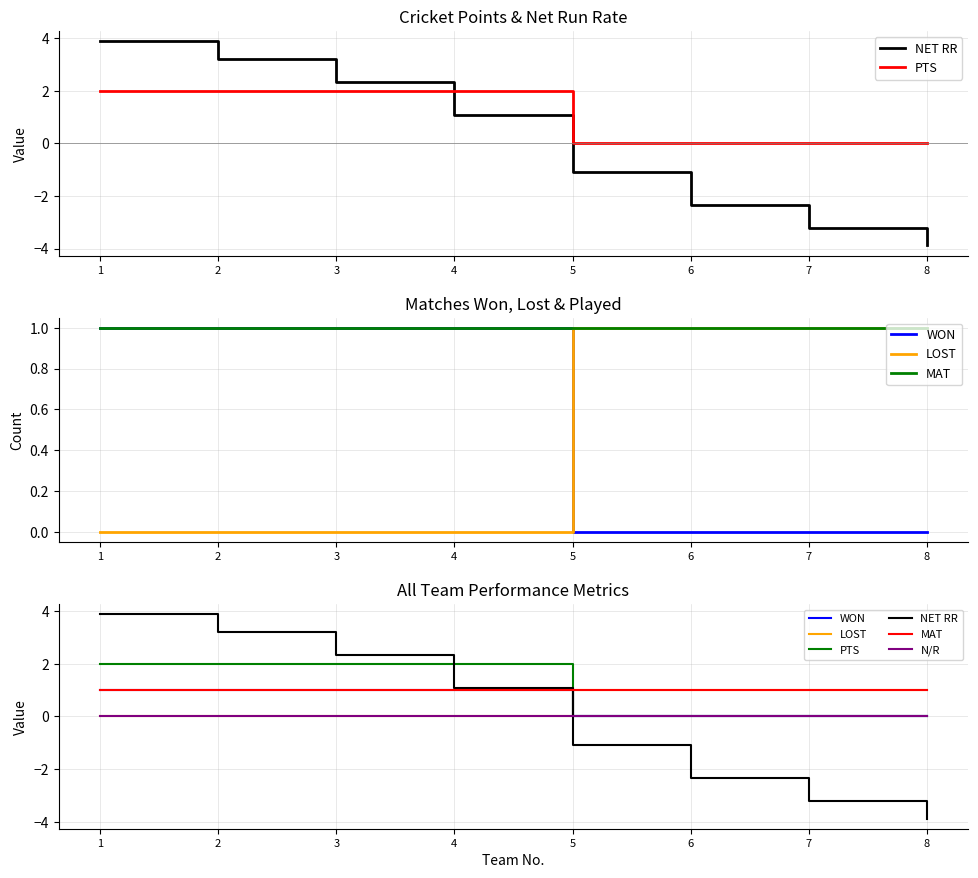

How many times do LOST and WON cross each other?

1